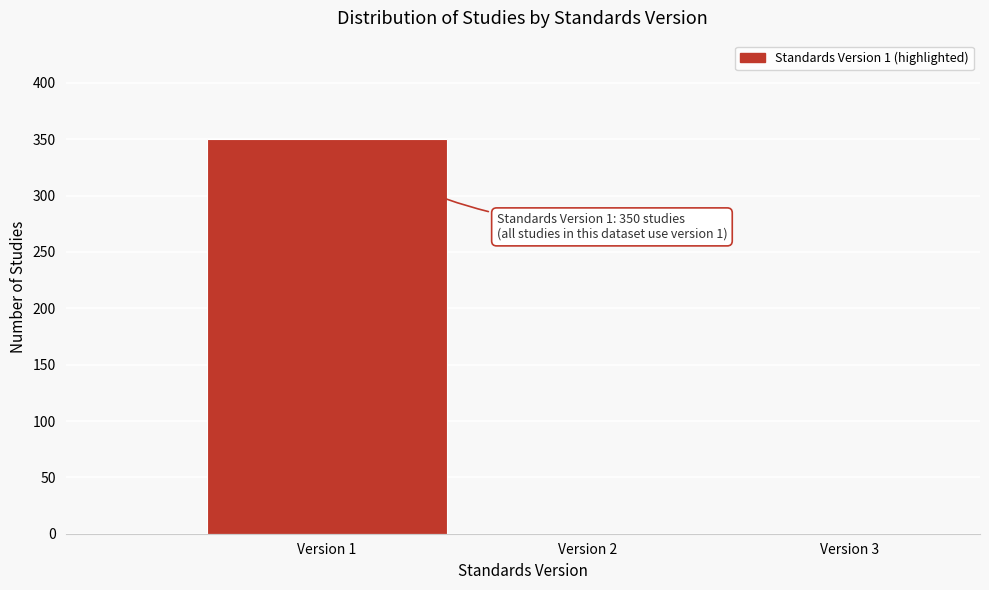

Which range on the x-axis has the tallest bar?

0.5 to 1.5